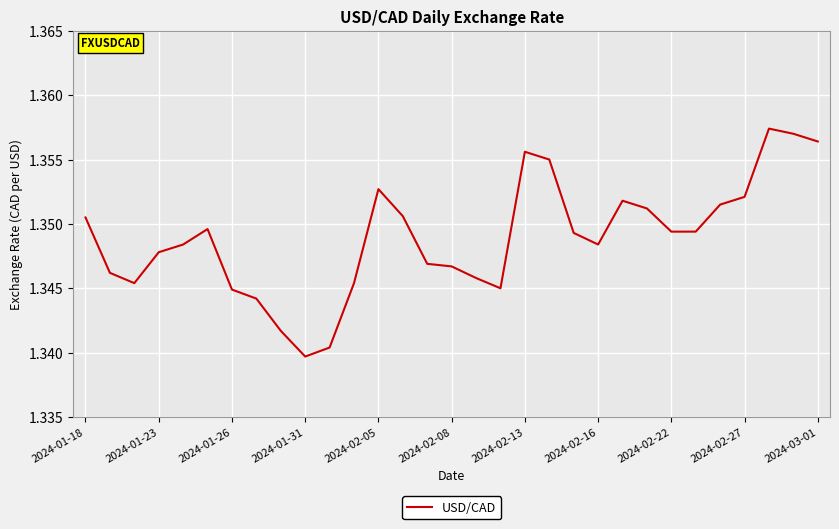

Which category has the highest value across all series?

28